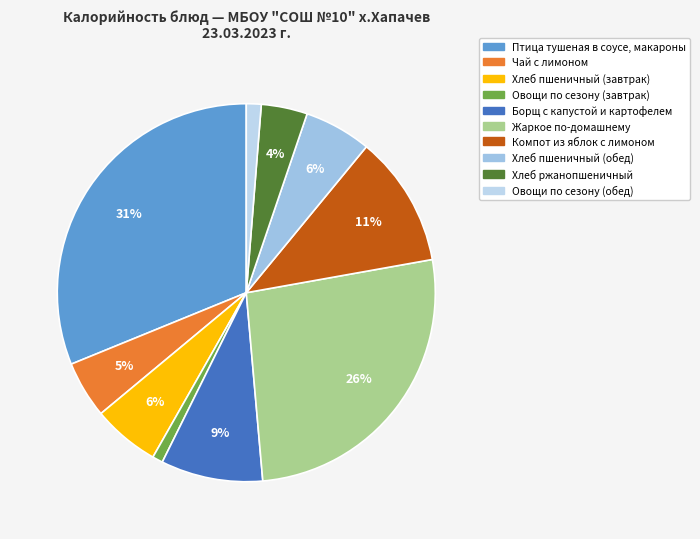

True or false: Хлеб пшеничный (завтрак) accounts for 12% of the total.

False